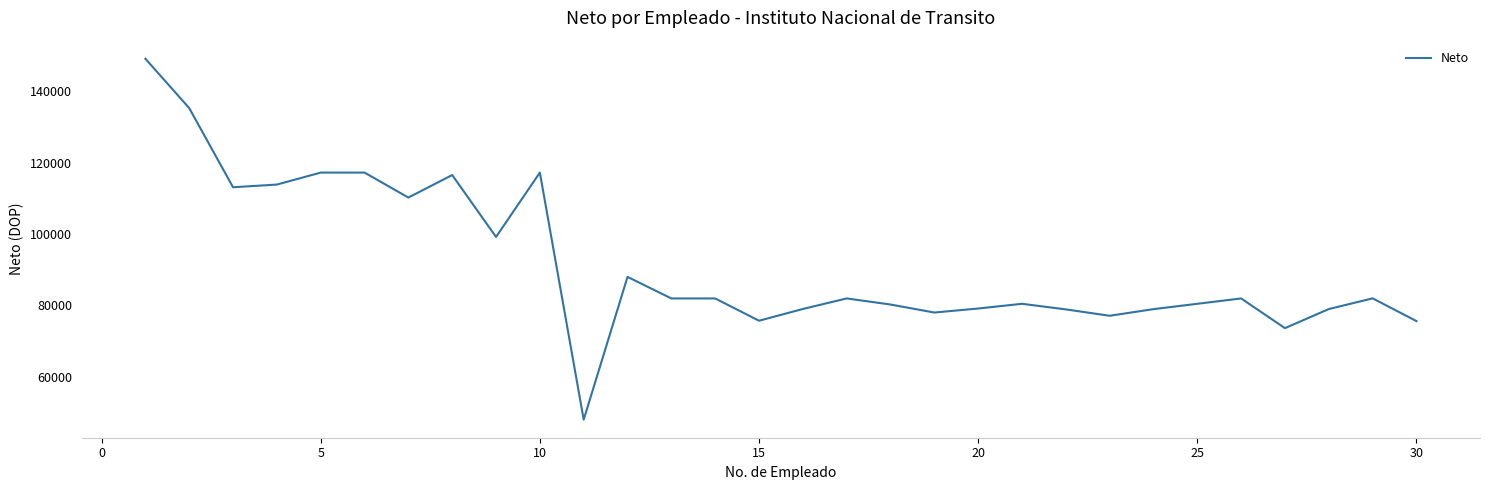

What is the minimum value shown in the chart?

47972.5